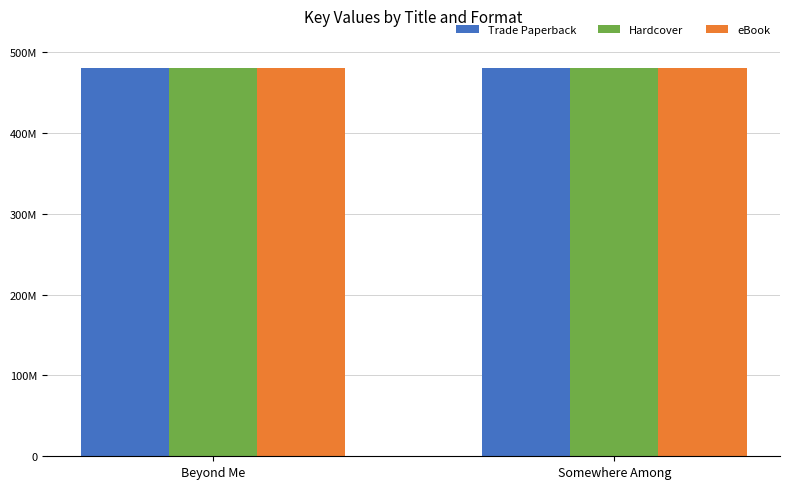

Rank the series at Somewhere Among from highest to lowest value.

Trade Paperback, Hardcover, eBook